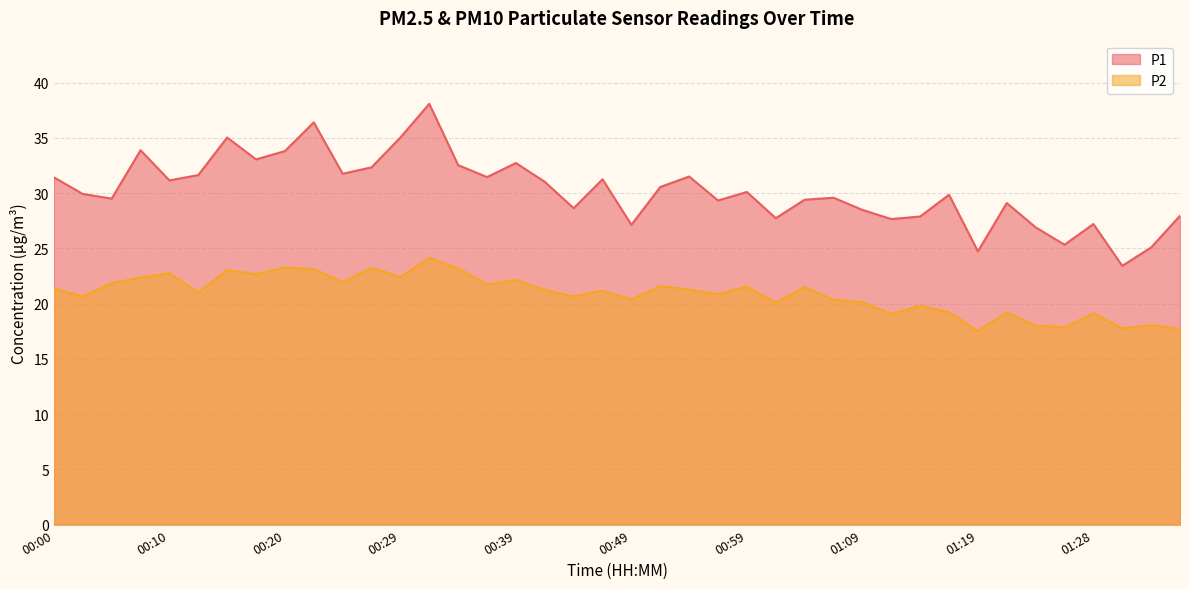

The P2 series shows 17.7 at 01:36. True or false?

True